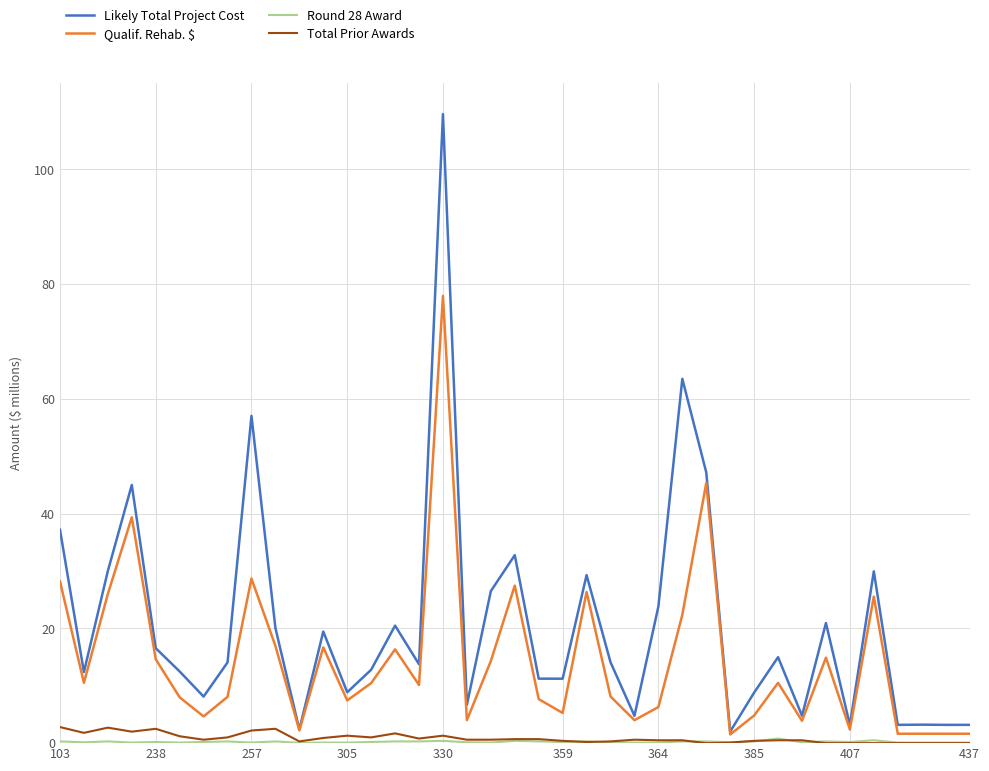

Is this an area chart (filled region under the line)?

No